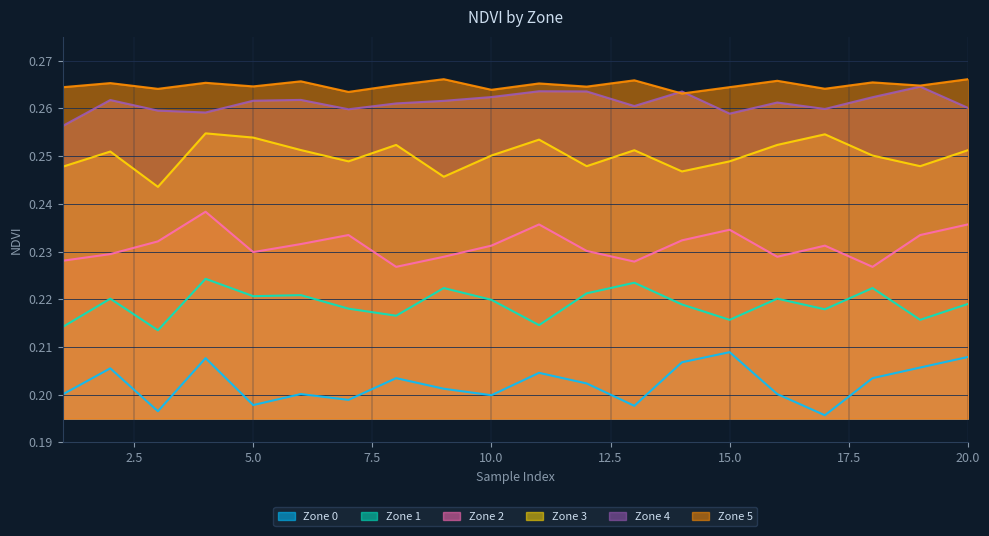

Does the chart have visible grid lines?

Yes